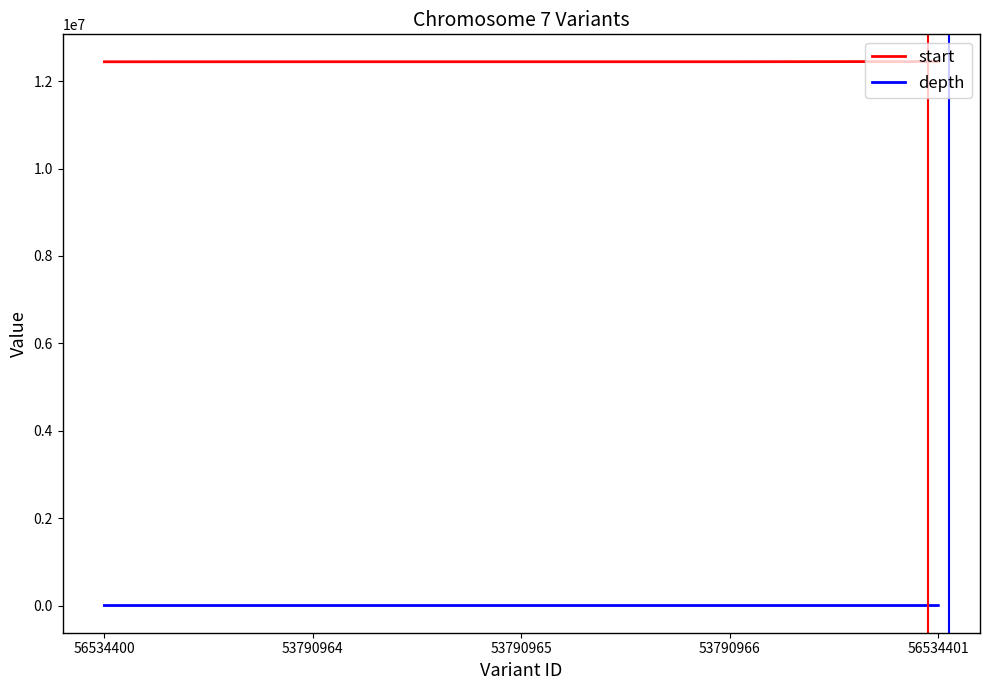

What is the lowest value of the start series?

12444586